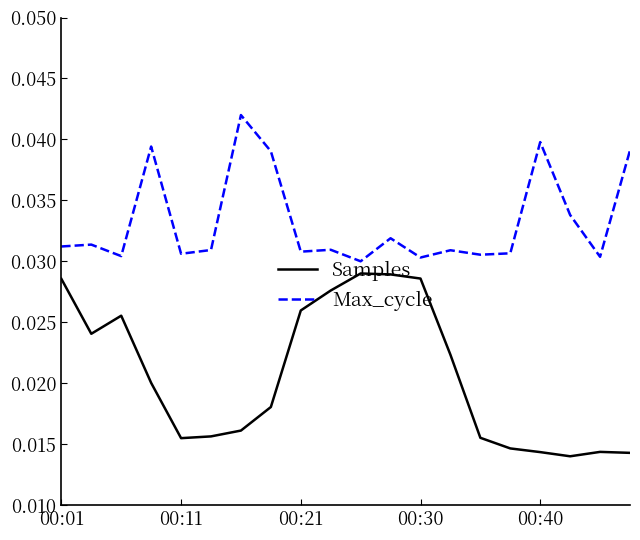

Which series has the largest total across all categories?

Max_cycle